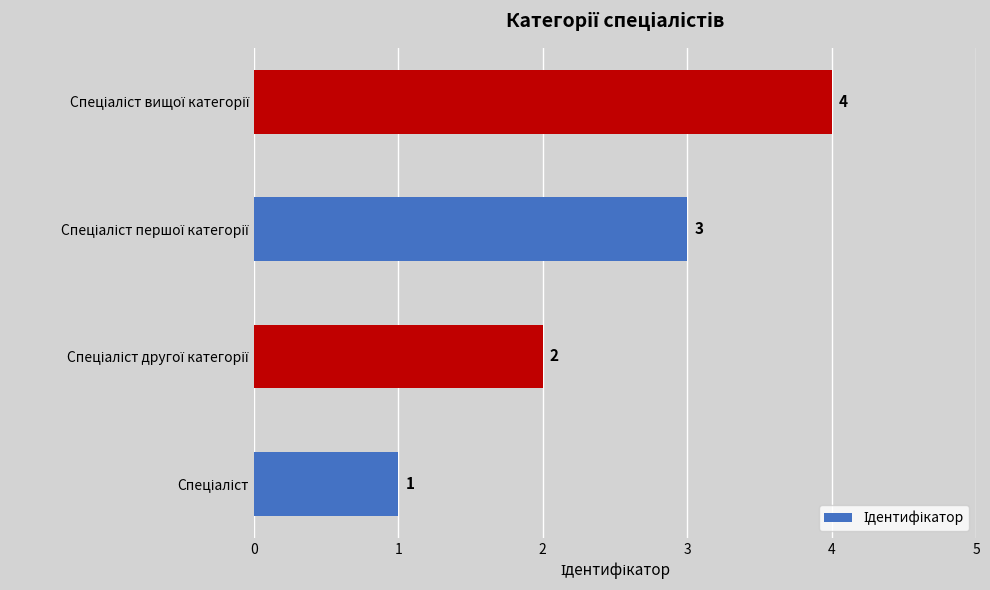

What is the maximum value shown in the chart?

4